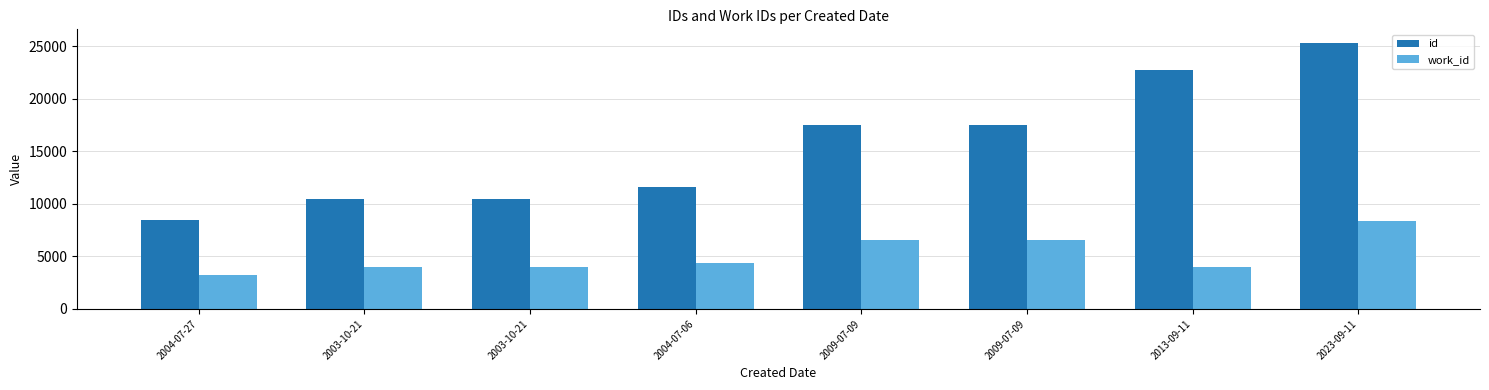

What is the label of the 8th bar from the left?

2023-09-11